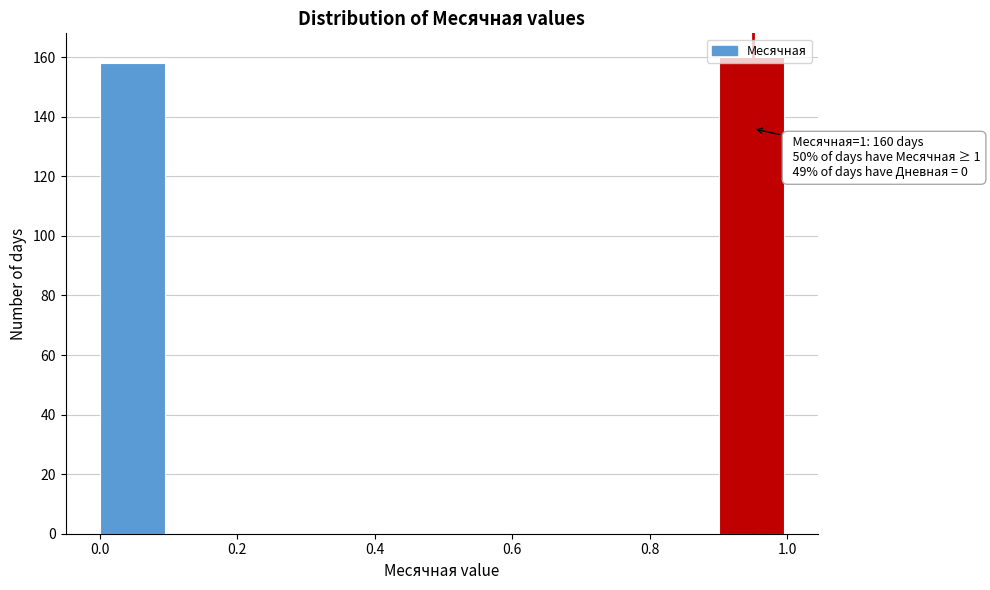

Which range on the x-axis has the tallest bar?

0.9 to 1.0